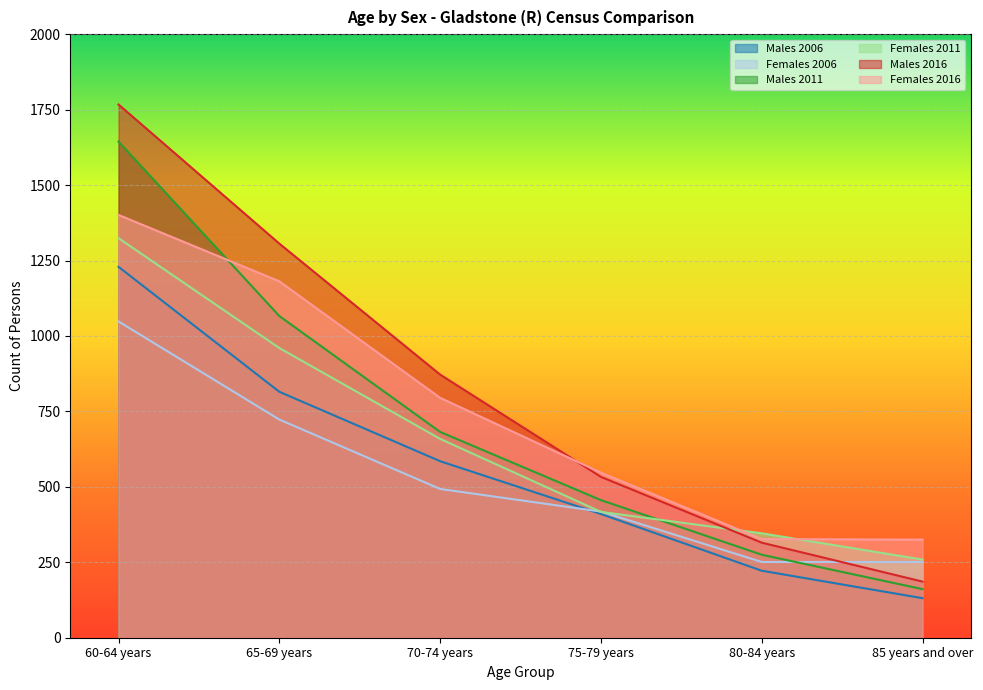

The Females 2011 series shows 960 at 65-69 years. True or false?

True